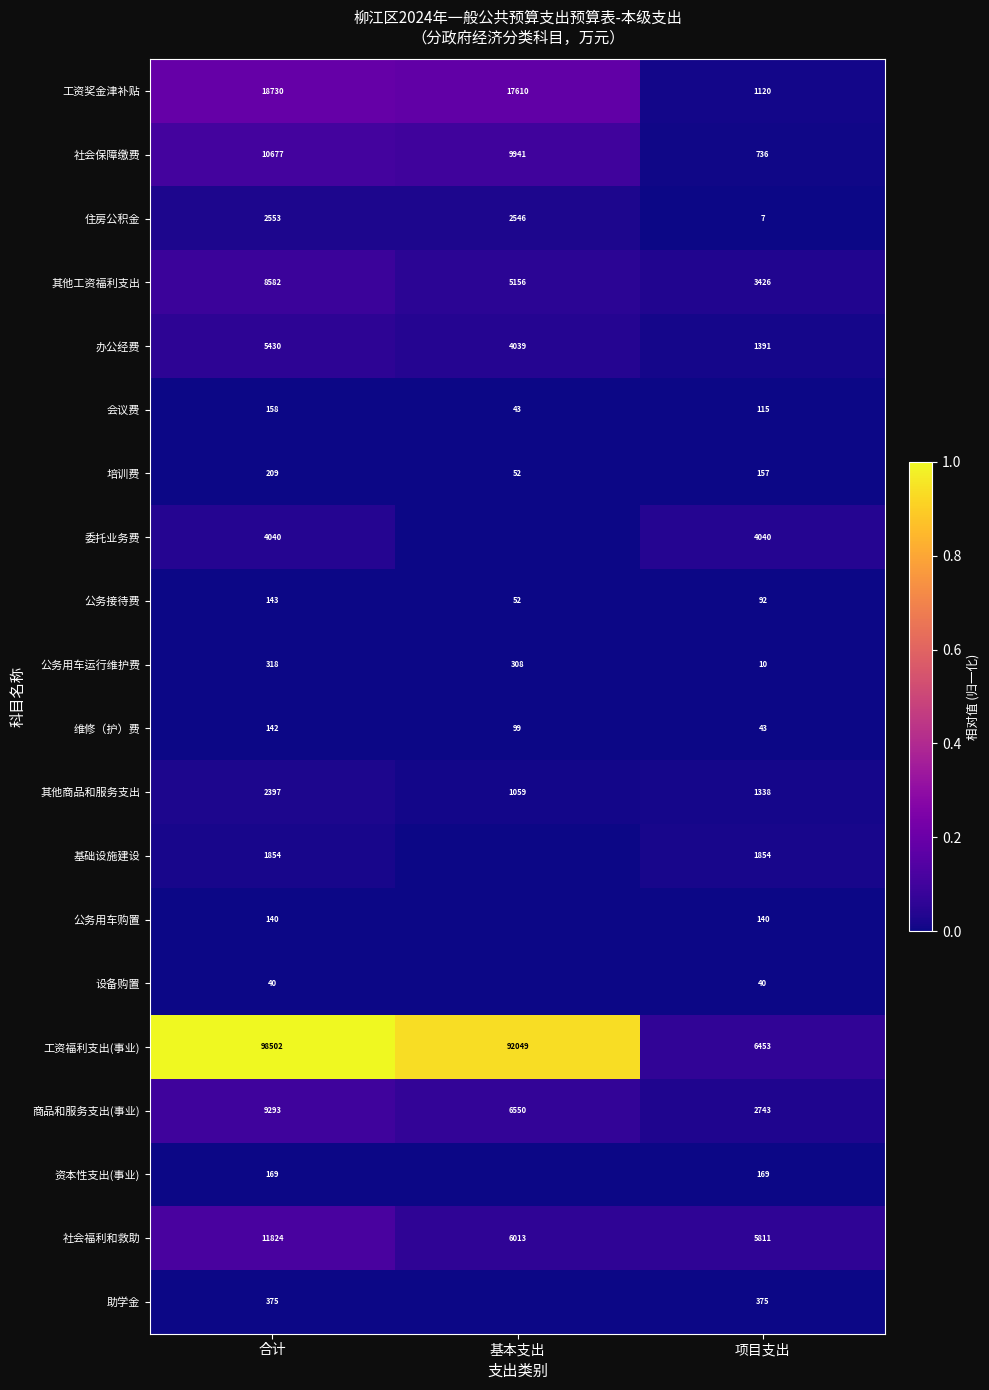

Rank the categories by 其他商品和服务支出 value from lowest to highest.

基本支出, 项目支出, 合计